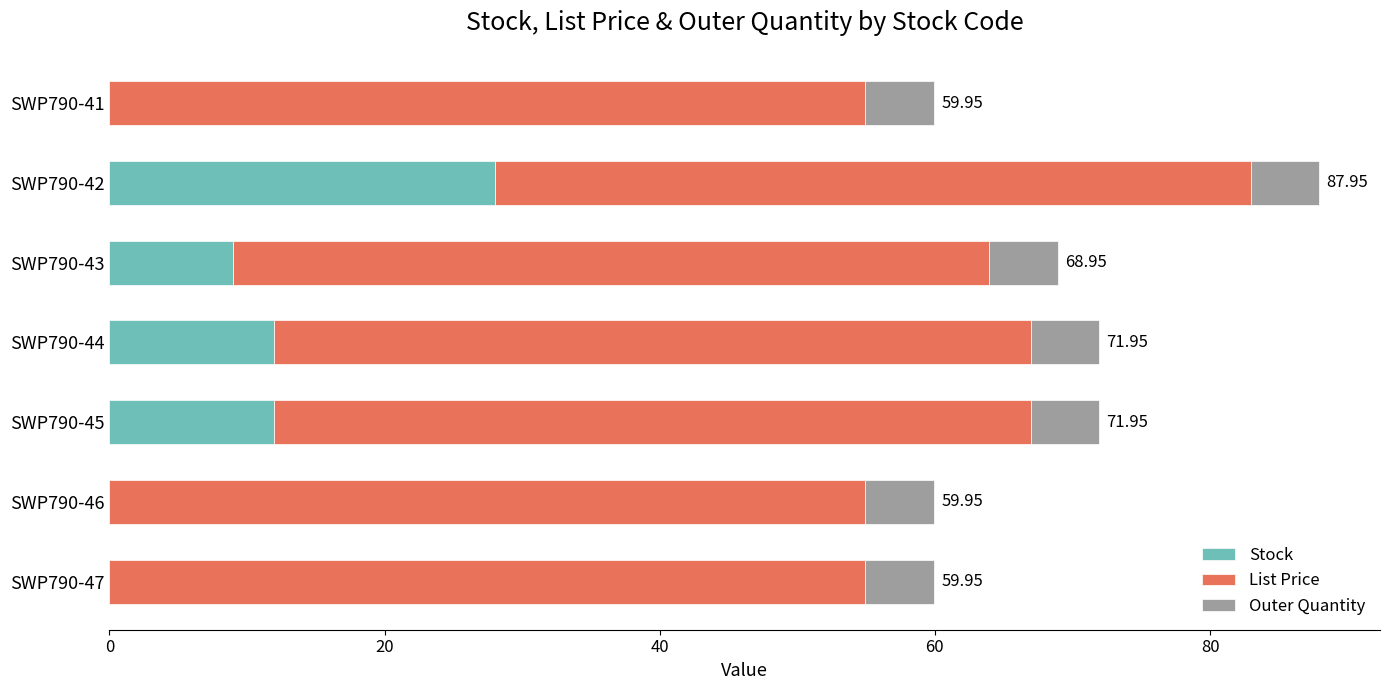

What is the sum of the Stock values at SWP790-45 and SWP790-47?

12.0